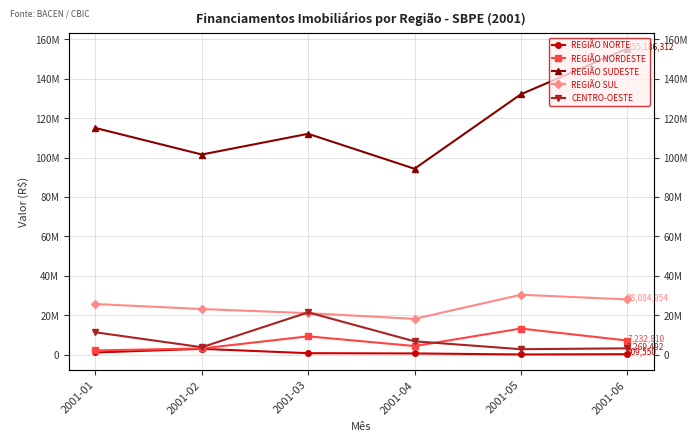

Count the number of categories in the chart.

6